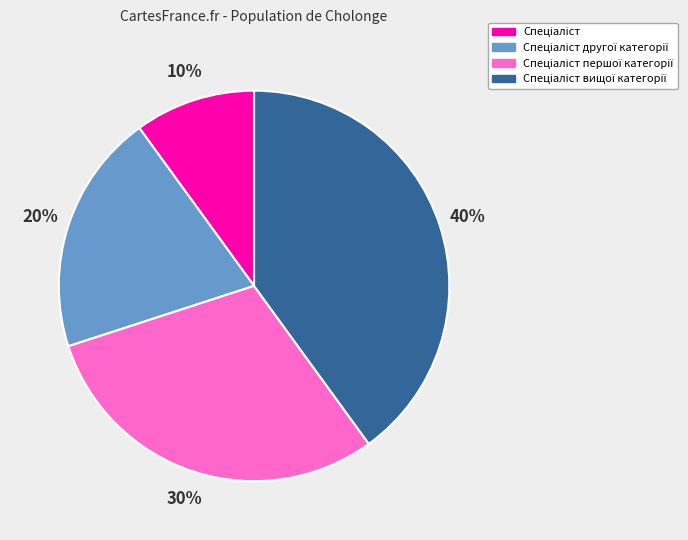

To the nearest percent, what is the average slice percentage?

25%